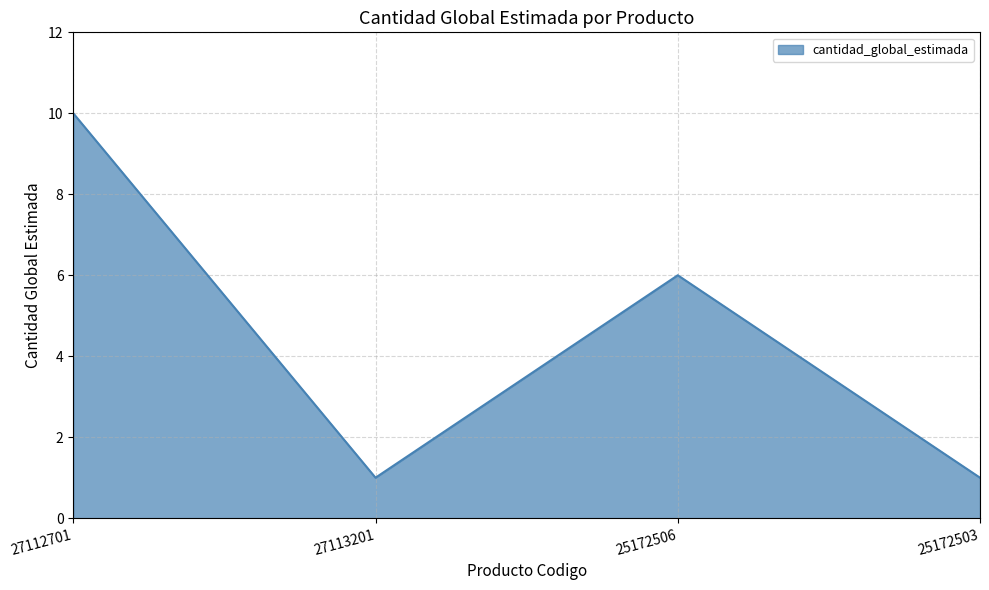

Count the number of data series in this chart.

1